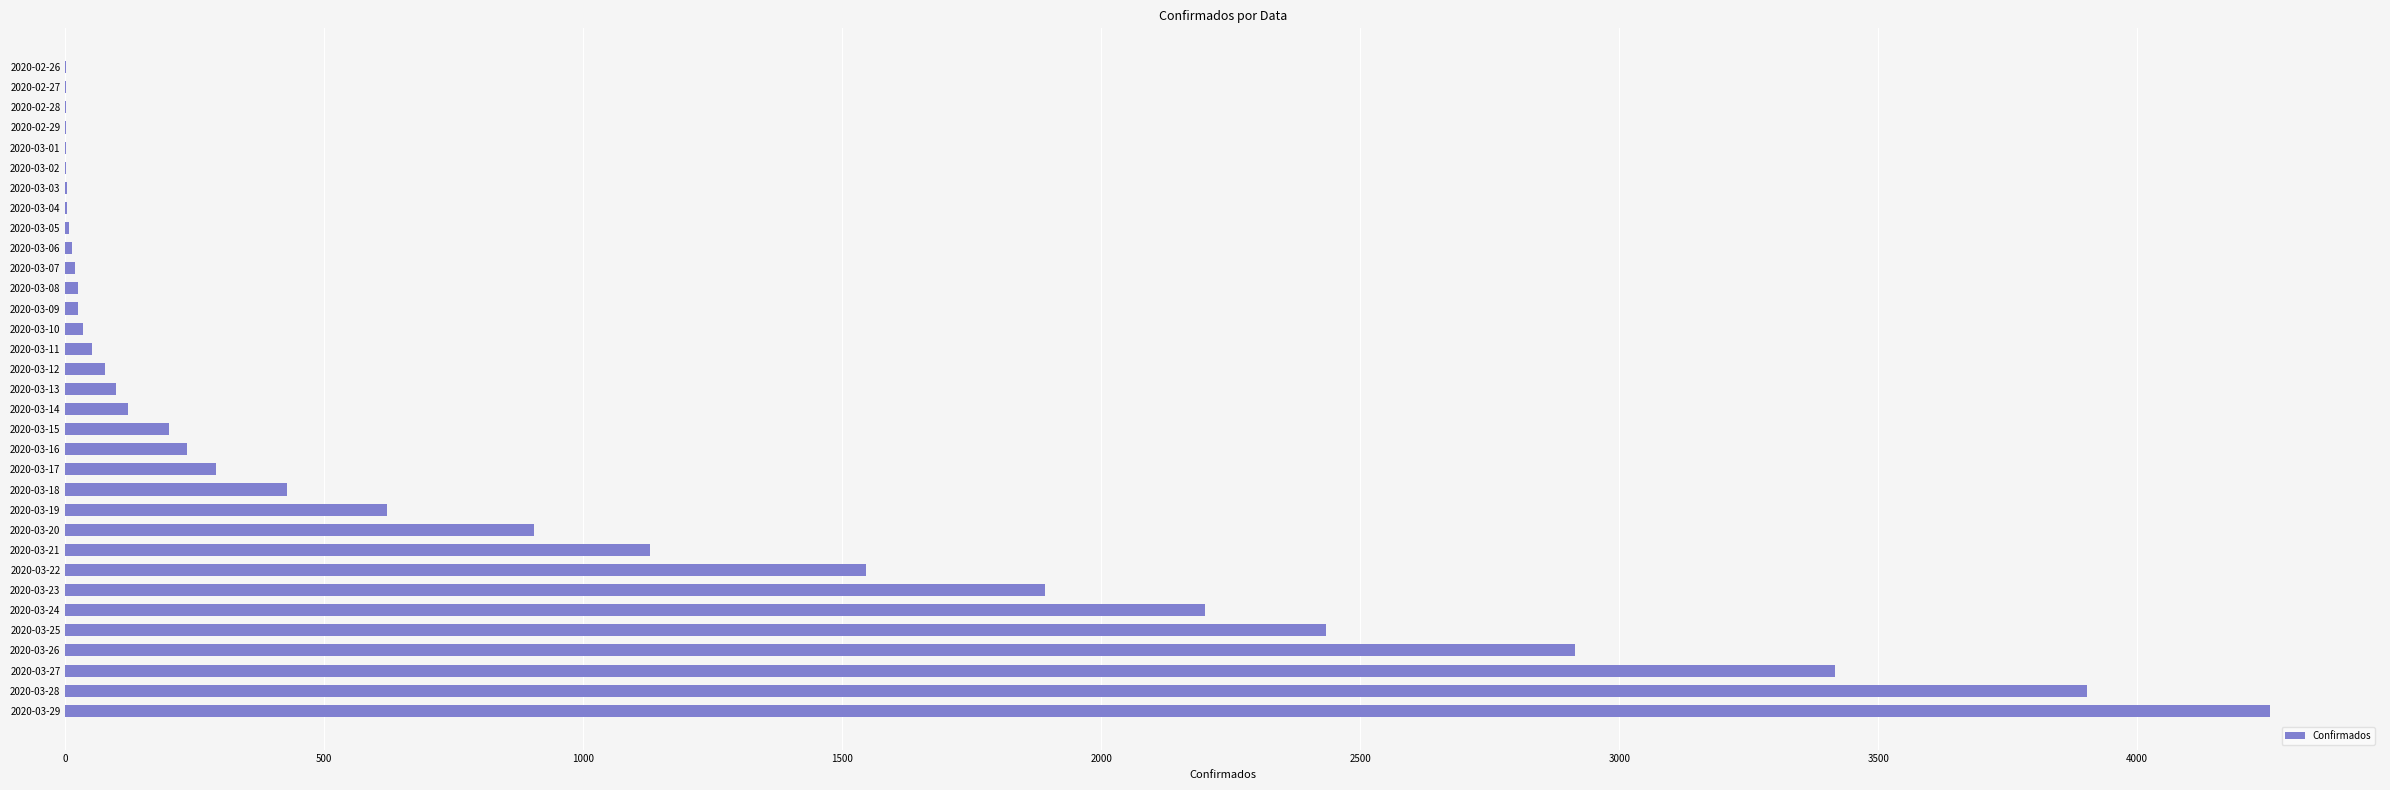

The value at 2020-03-26 is 2915. True or false?

True